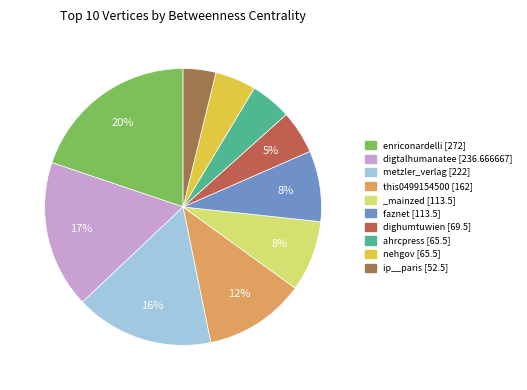

To the nearest percent, what percentage of the pie is ahrcpress?

5%